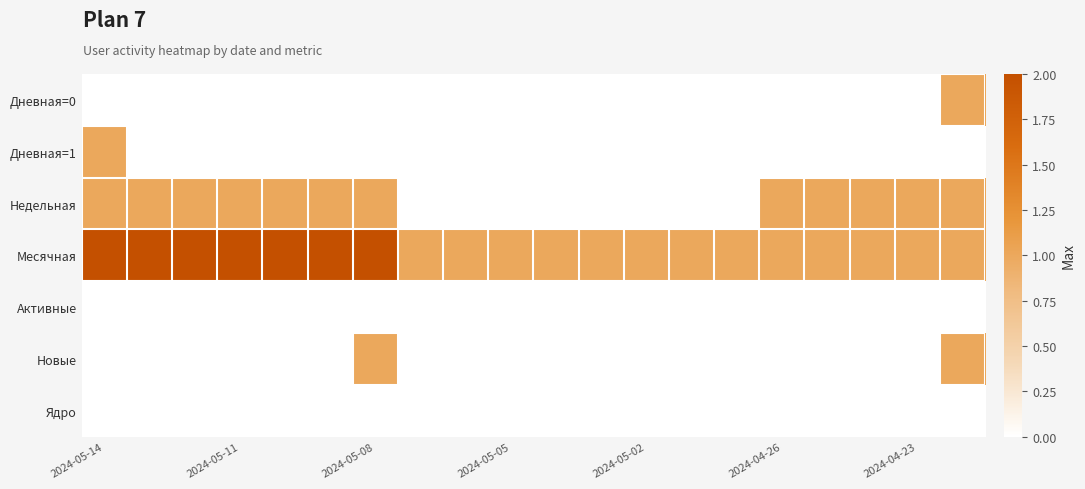

What is the greatest value displayed?

2